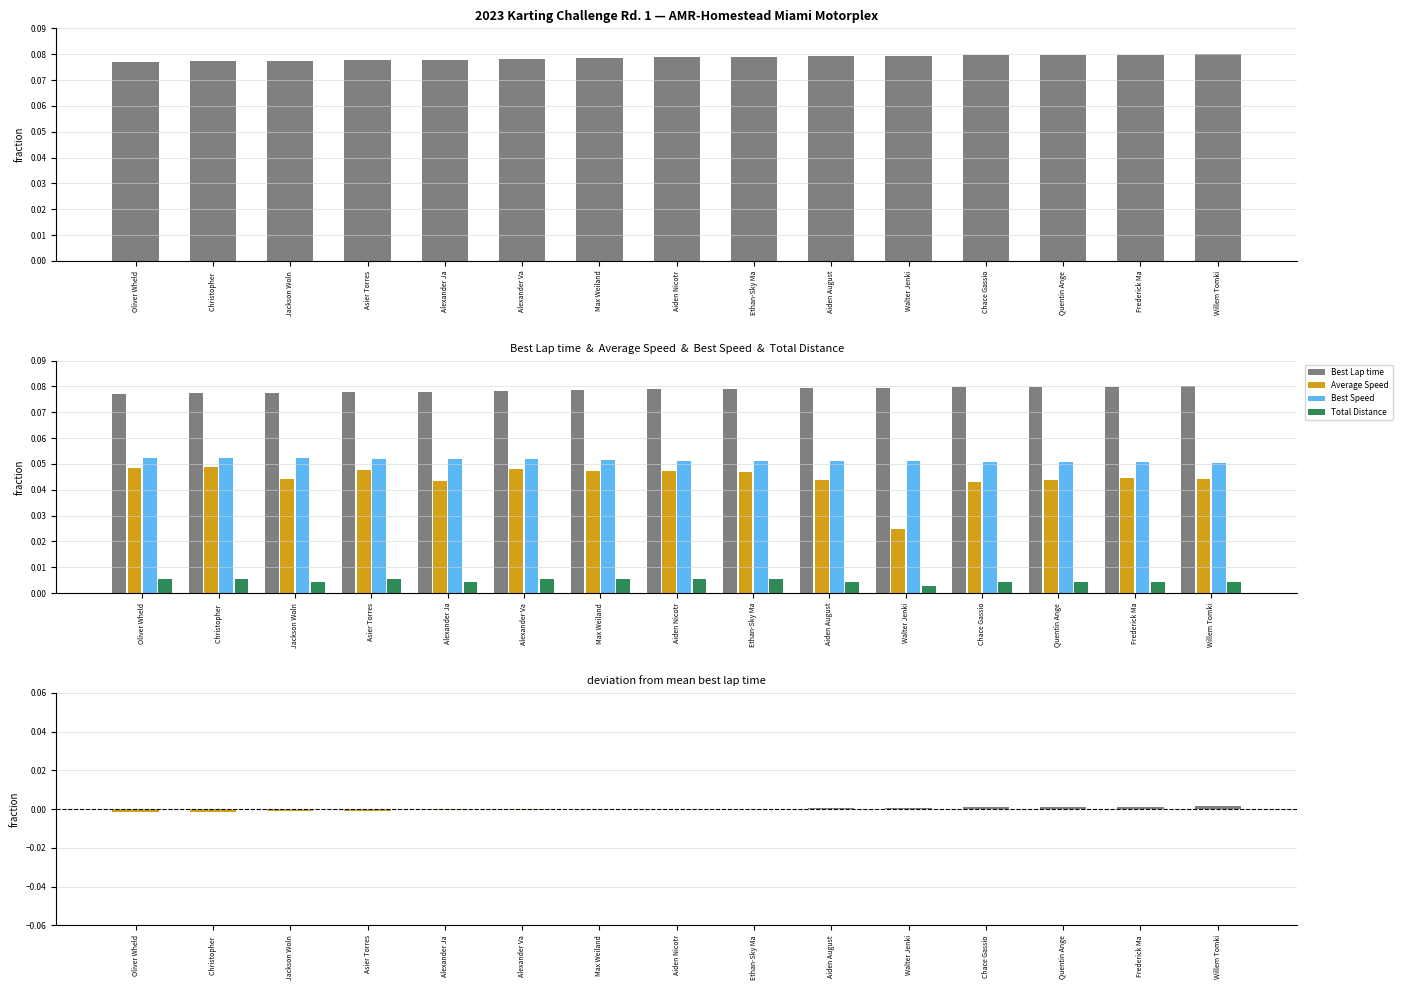

Which has a higher value, Alexander Ja or Christopher ?

Alexander Ja